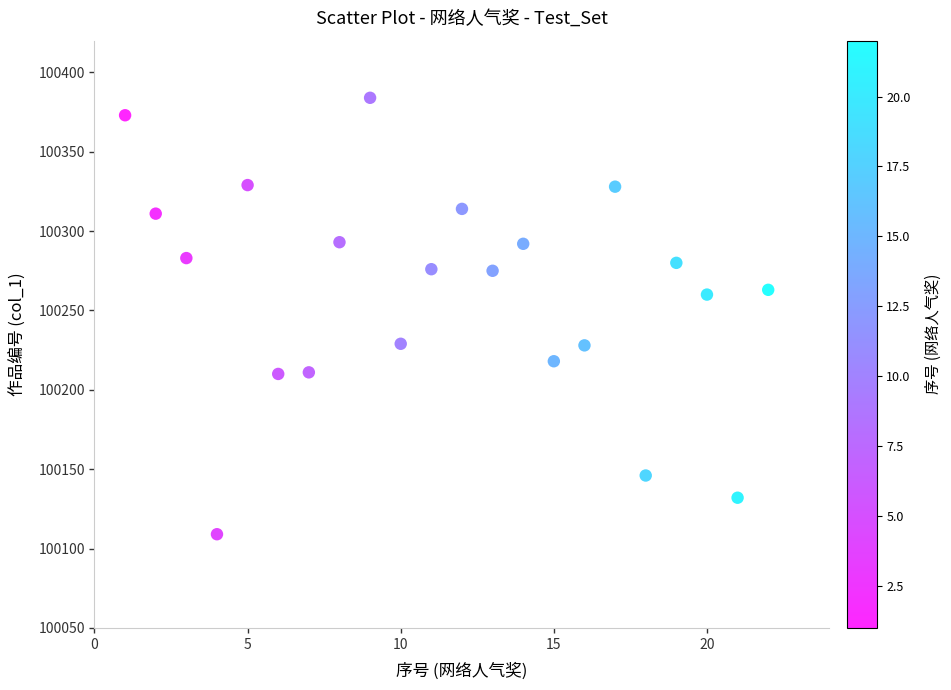

What is the range of X values (max minus min)?

21